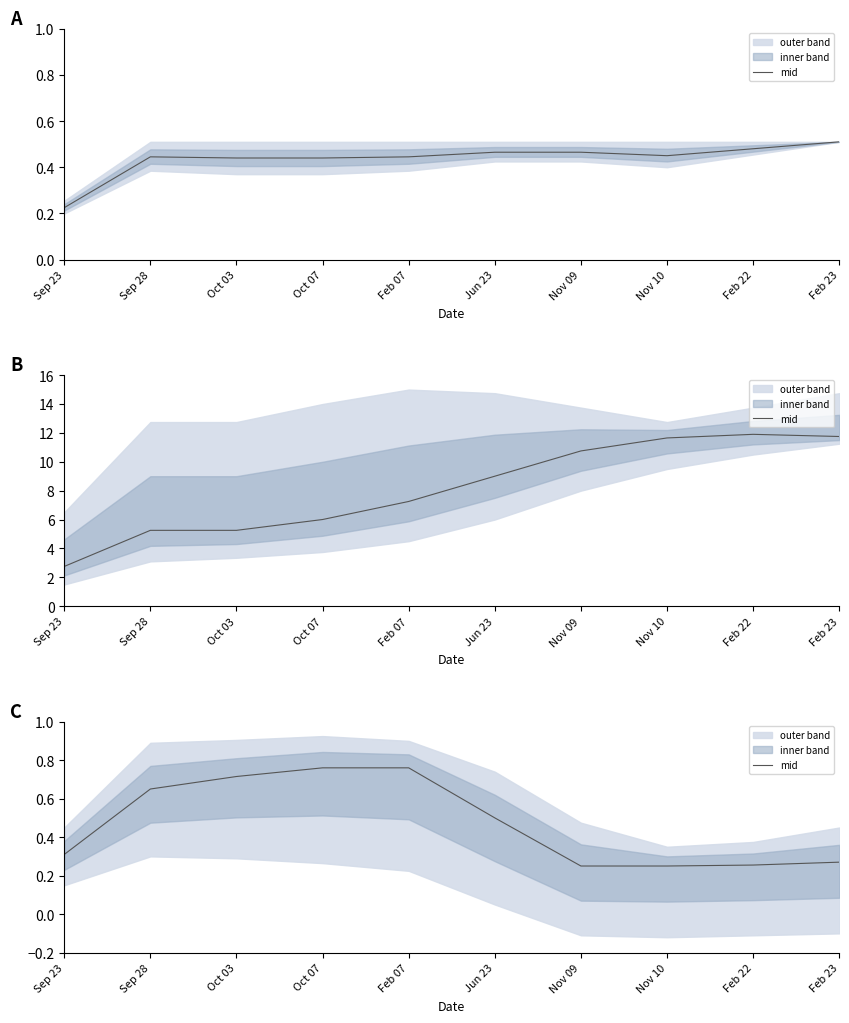

What is the minimum value shown in the chart?

0.2